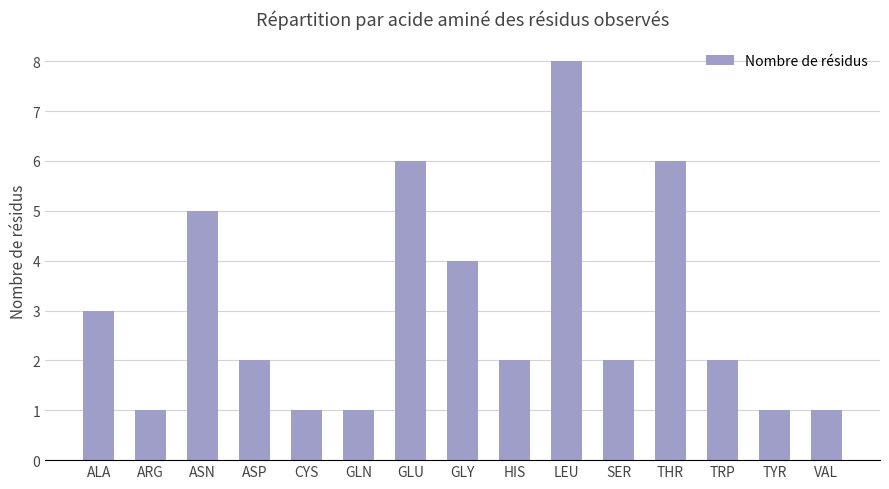

What is the label of the 3rd bar from the left?

ASN